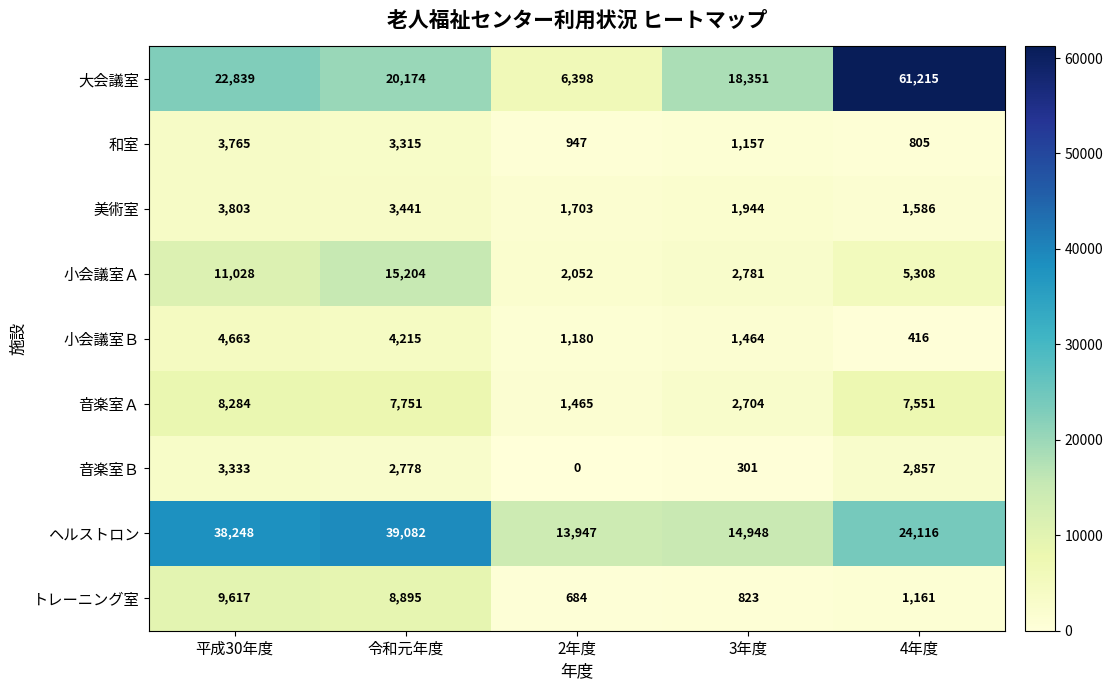

At how many categories does at least one series exceed 6736?

5